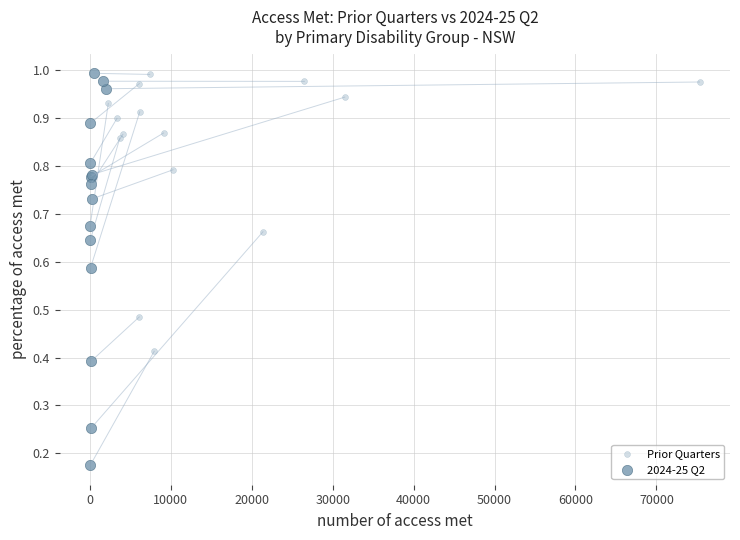

Which series has the largest Y range (max minus min)?

2024-25 Q2